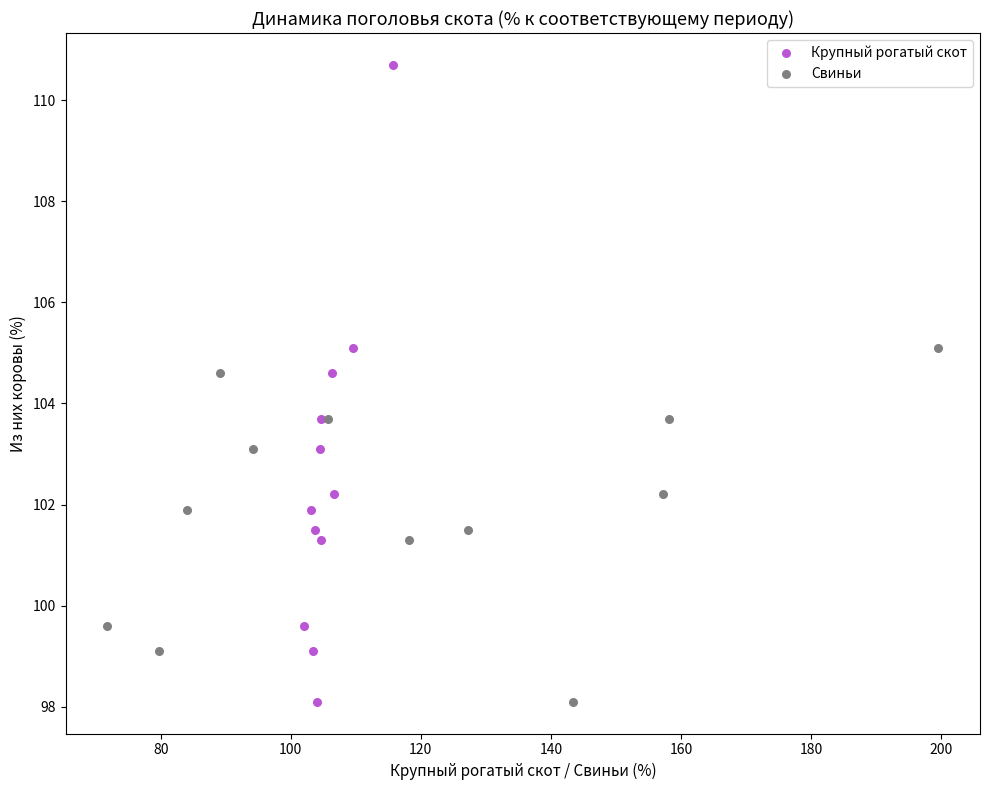

Which series has the widest spread of Y values?

Крупный рогатый скот